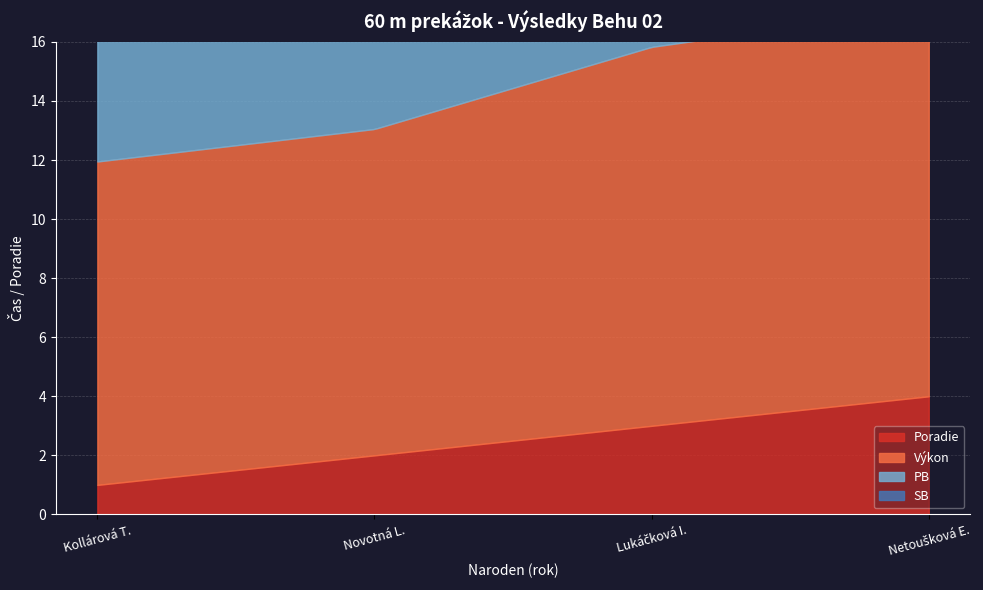

Which series has the largest total across all categories?

PB